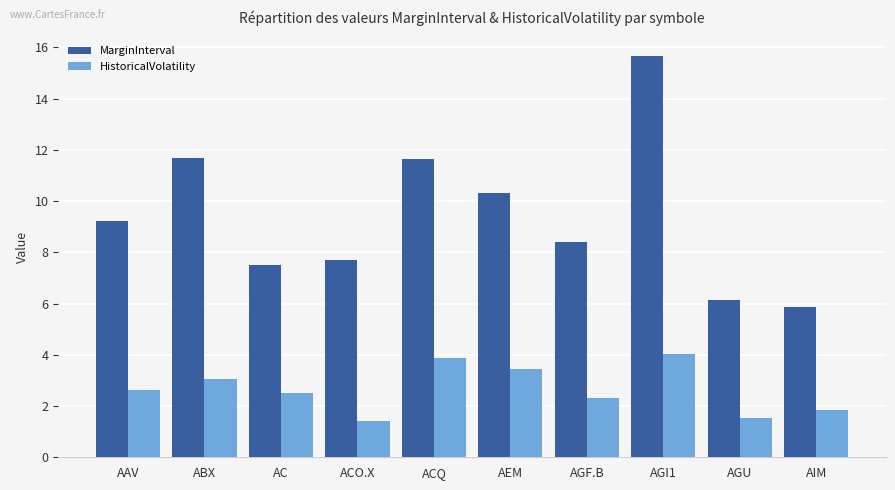

What is the value of the MarginInterval bar at the 3rd from the left?

7.5